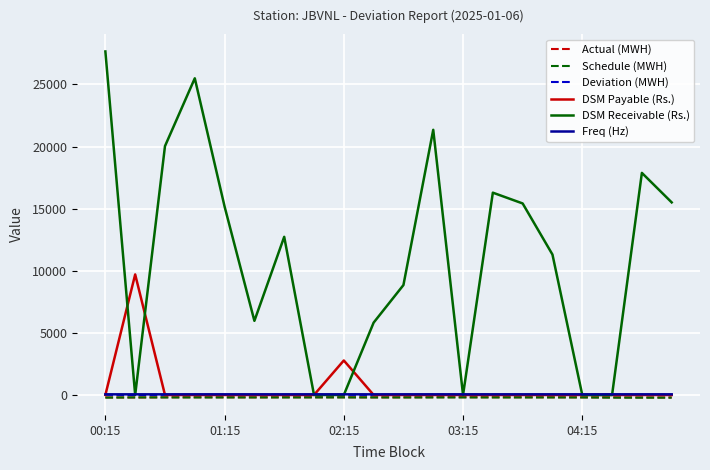

What is the average value of the Deviation (MWH) series?

9.2